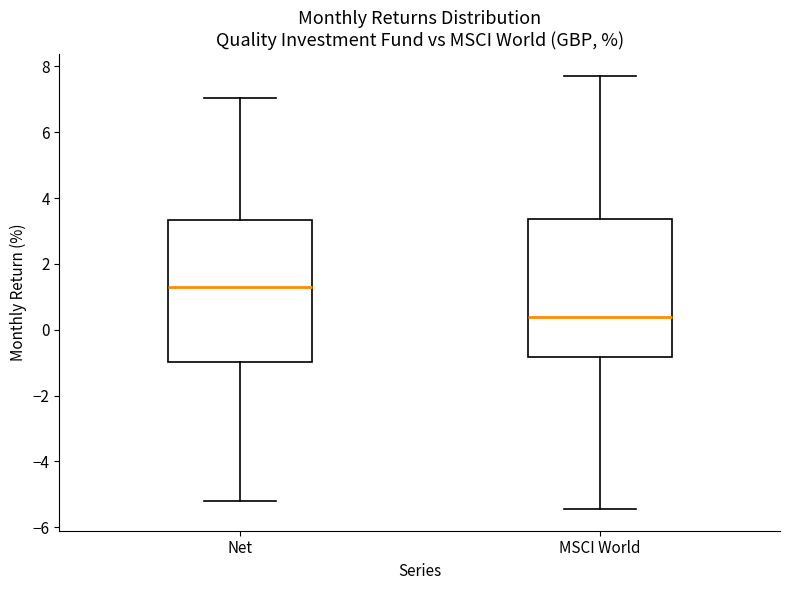

Which box has the highest median line?

Net